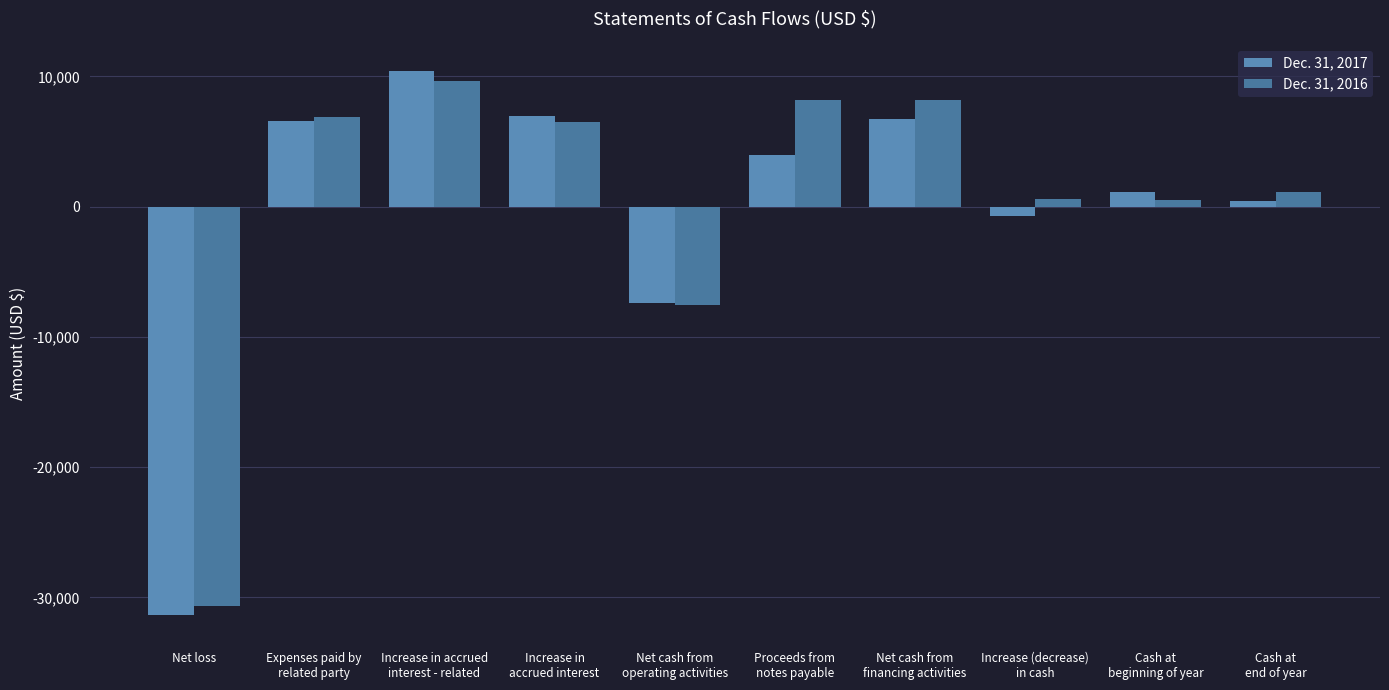

At which label does Dec. 31, 2016 first exceed 6495?

Expenses paid by
related party